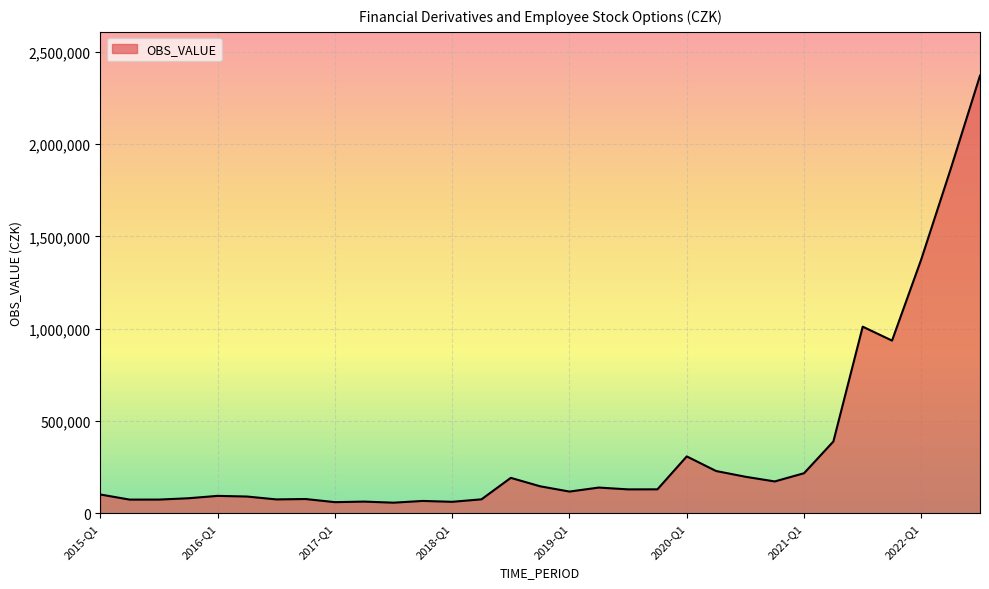

What is the difference between the maximum and minimum values?

2314271